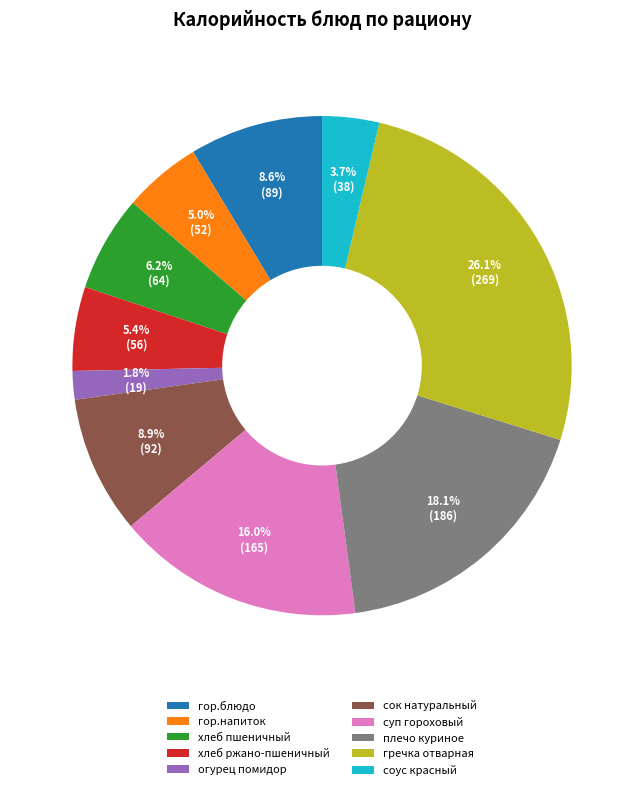

To the nearest percent, what portion does хлеб пшеничный represent?

6%